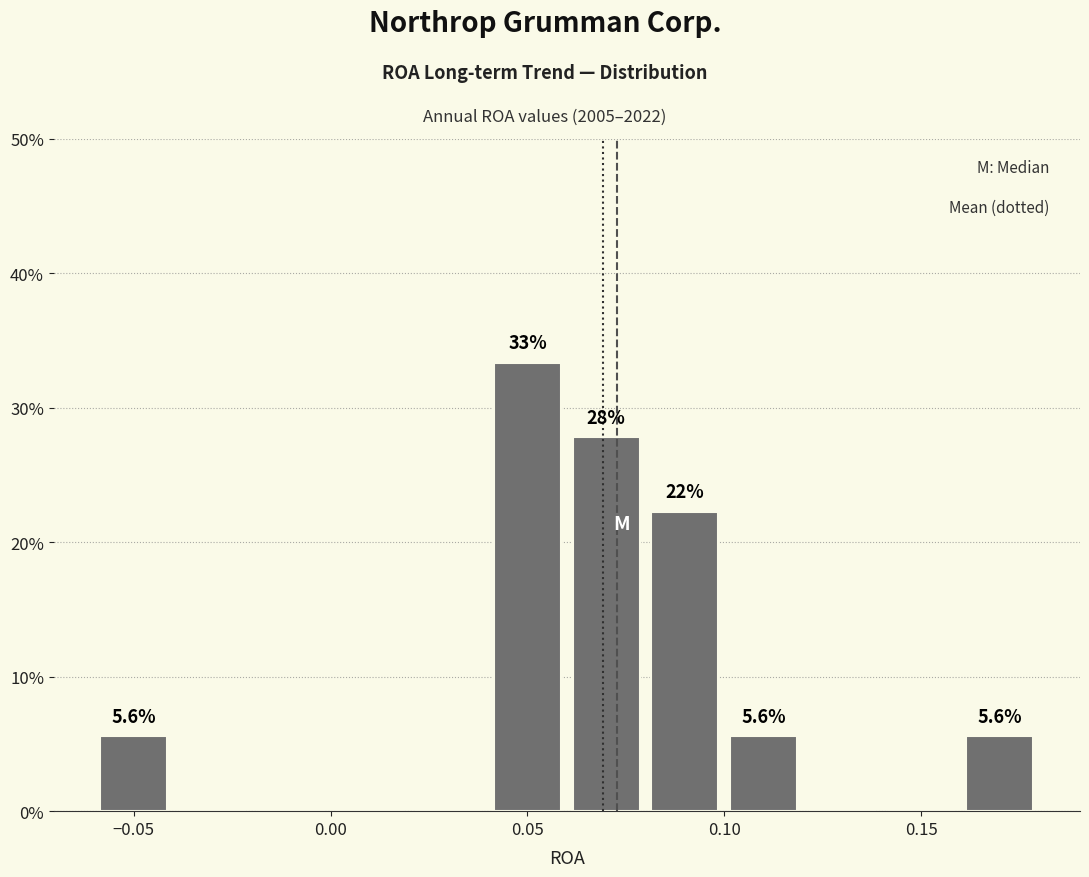

Over which range of the x-axis is the bar tallest?

0.04 to 0.06